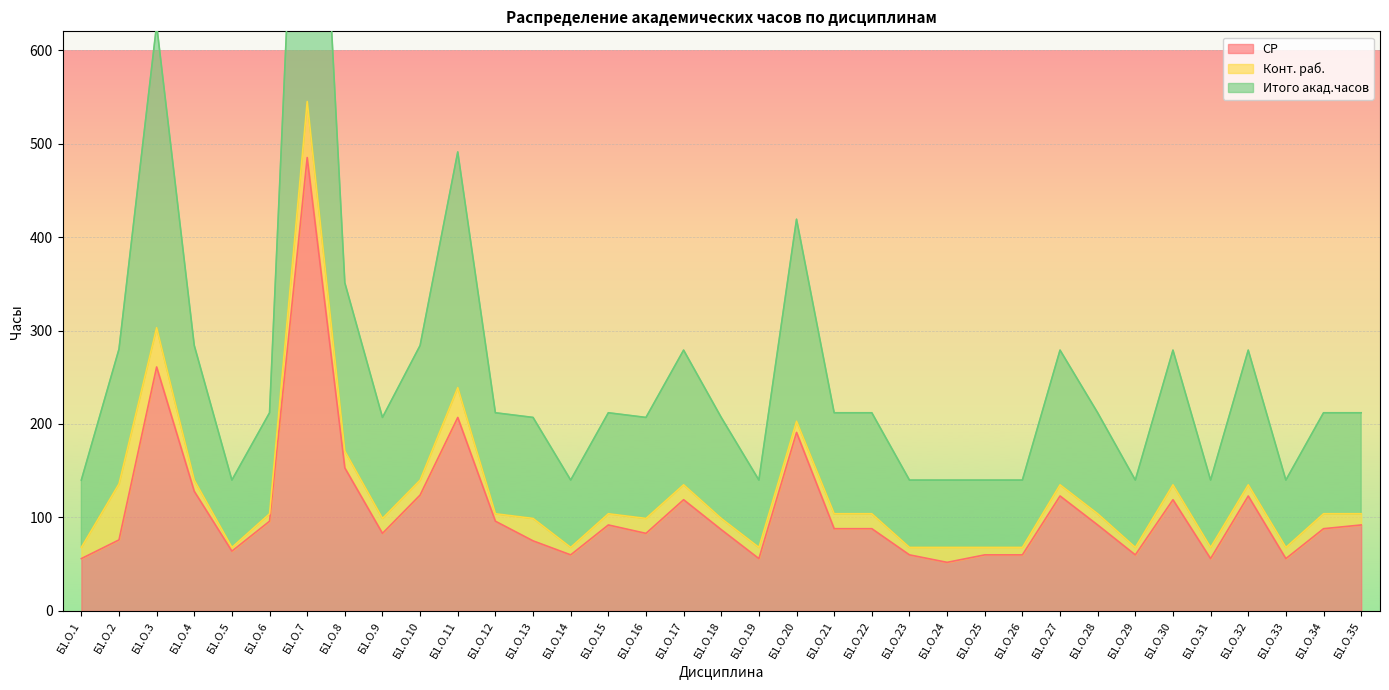

The value of СР at Б1.О.20 is 45. True or false?

False